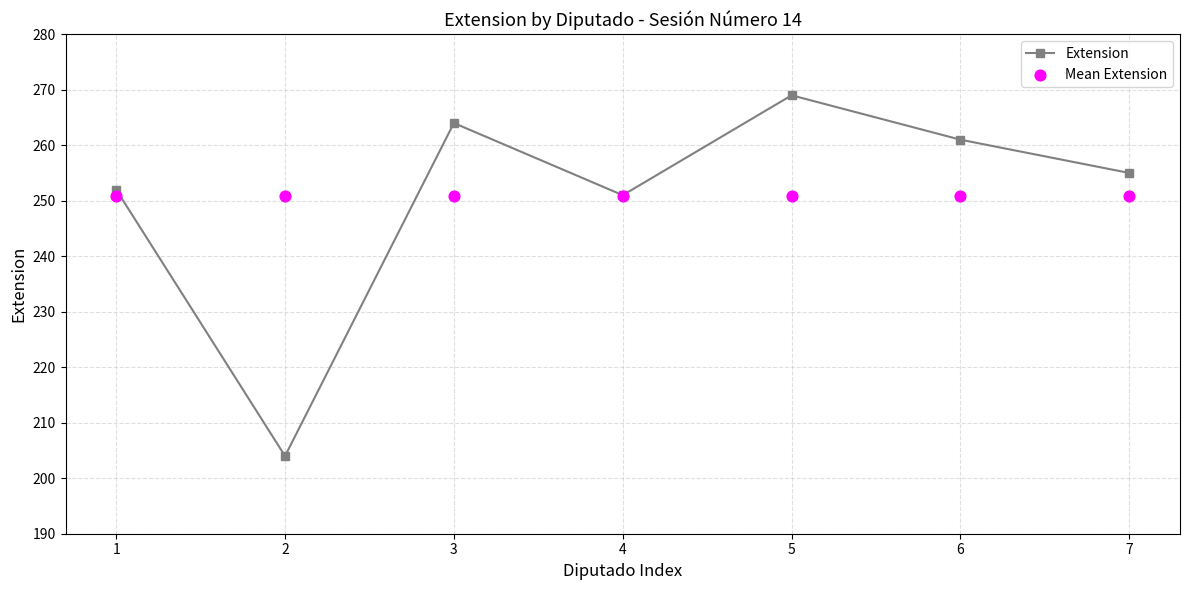

Which series has the widest spread of Y values?

Extension